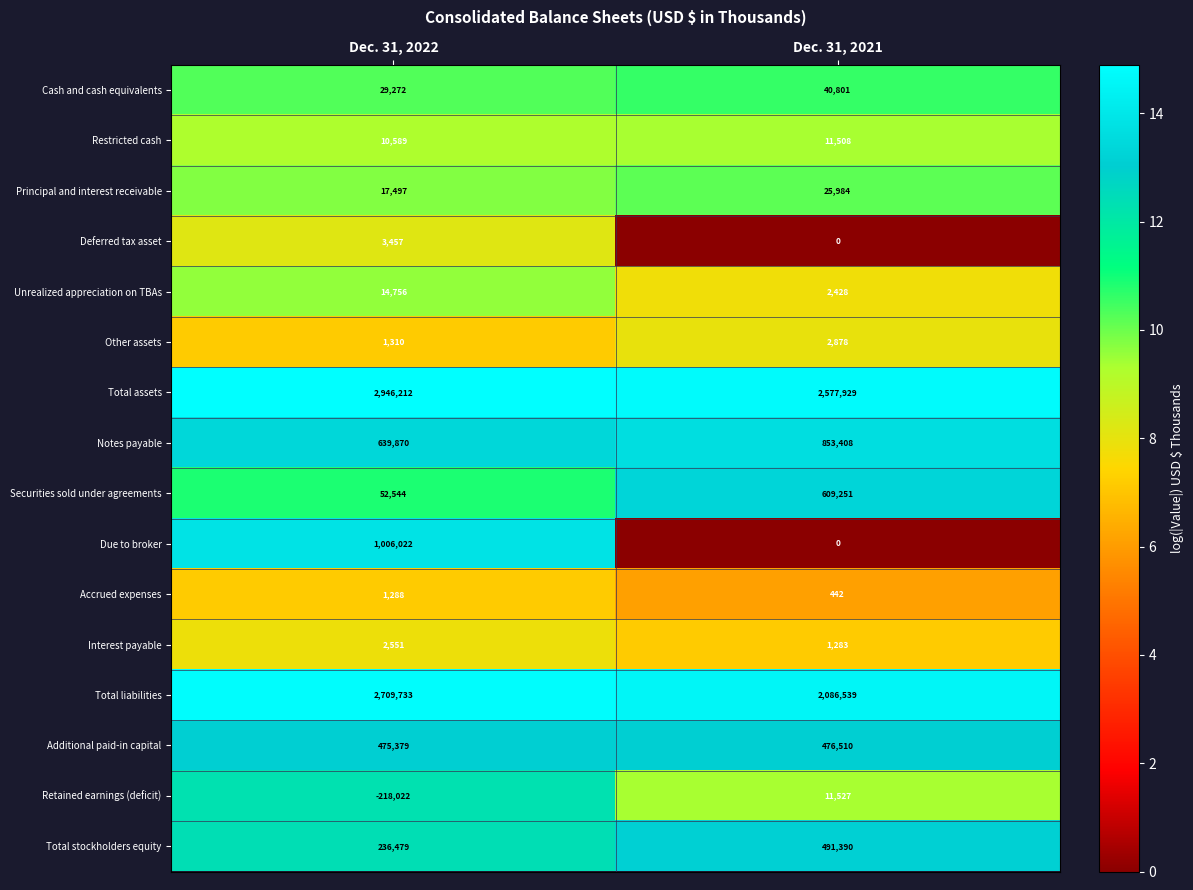

What value does the Other assets series have at Dec. 31, 2022?

1310